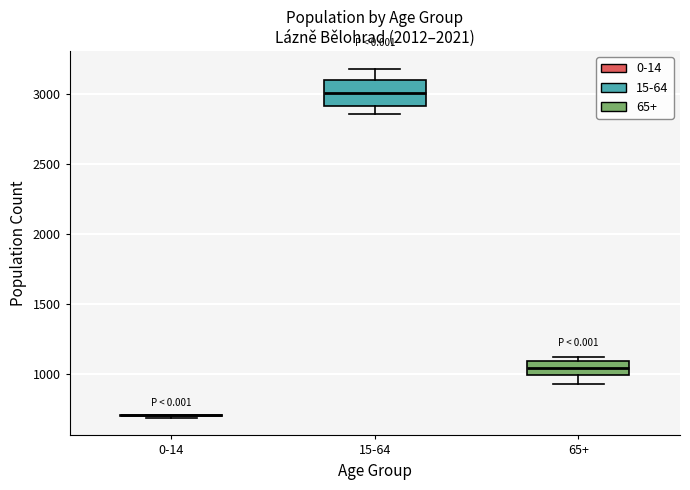

Reading left to right, transcribe this box plot: for each box, give where its median line is, the range the box spans, and where its two whiskers end, as read against the y-axis. The values are not printed on the chart, so give them approximately, as read against the axis.

0-14: box collapsed to a line at 700, whiskers 700 to 700
15-64: median 3000, box 2900 to 3100, whiskers 2850 to 3200
65+: median 1050, box 1000 to 1100, whiskers 950 to 1150